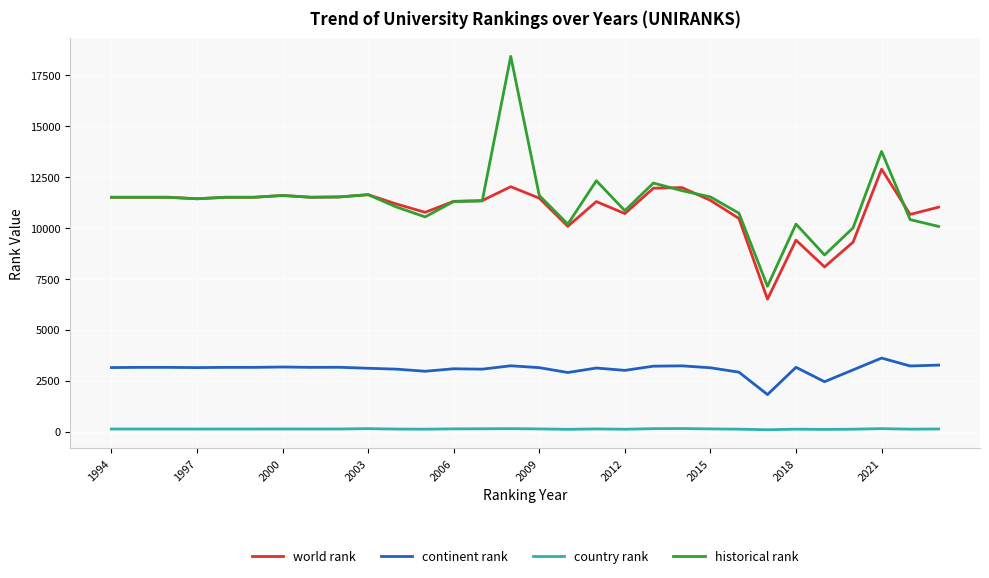

Which series has the widest spread of values?

historical rank